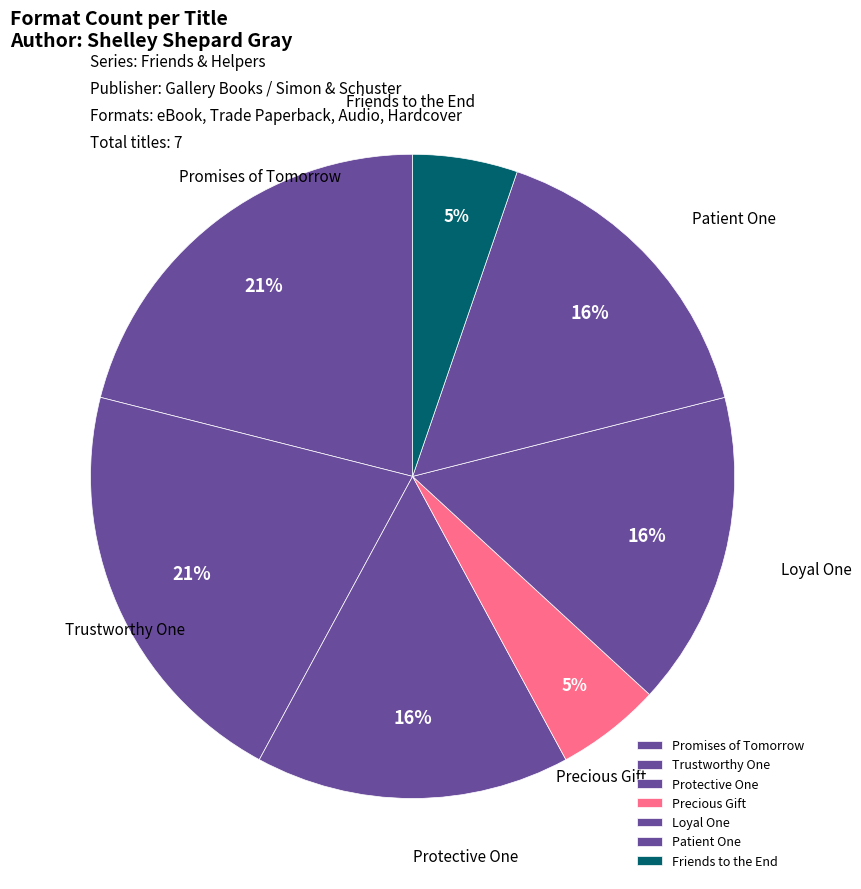

Do Patient One and Precious Gift together represent more than half of the pie?

No